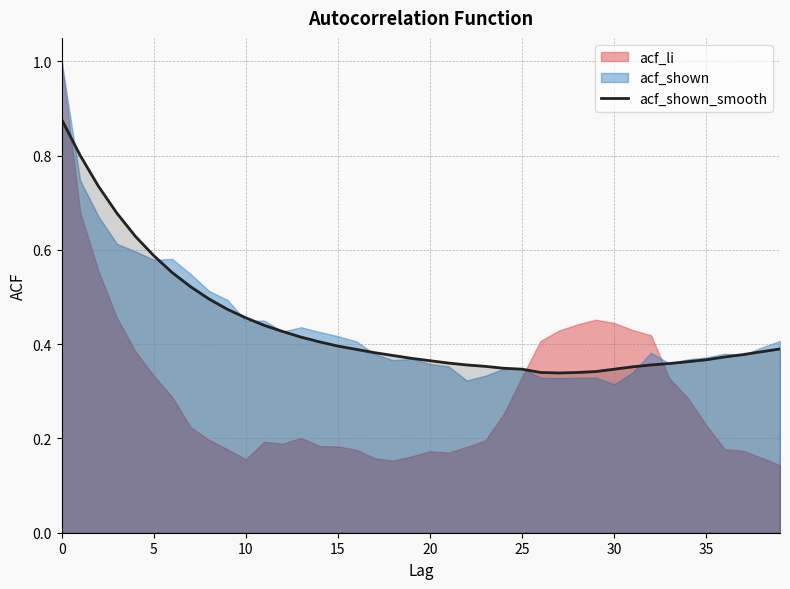

Count the number of categories in the chart.

40